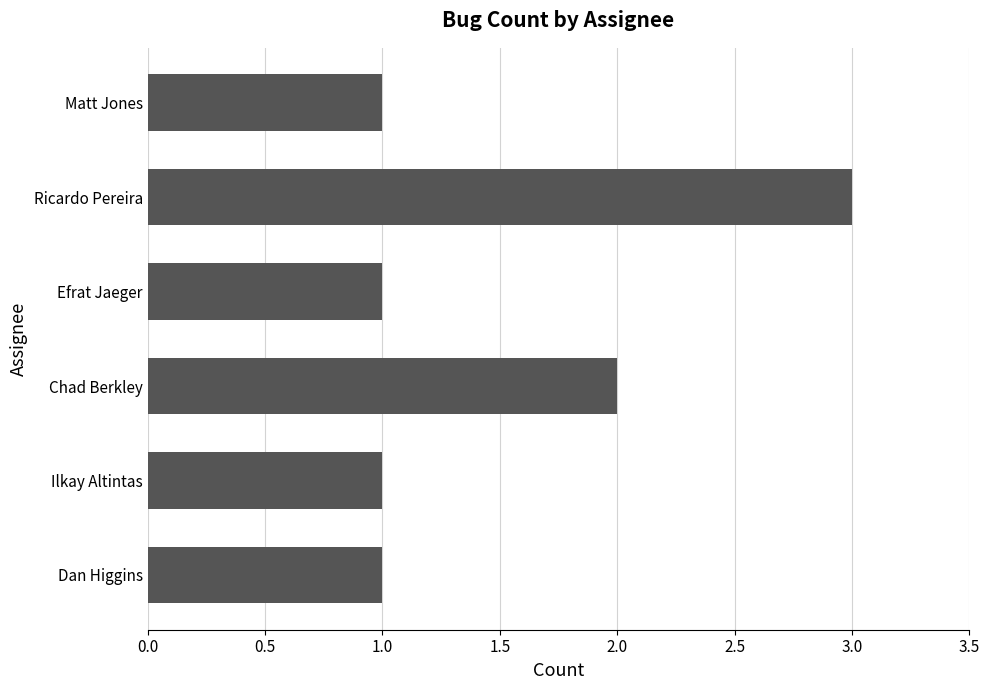

True or false: the data shows 5 at Ricardo Pereira.

False